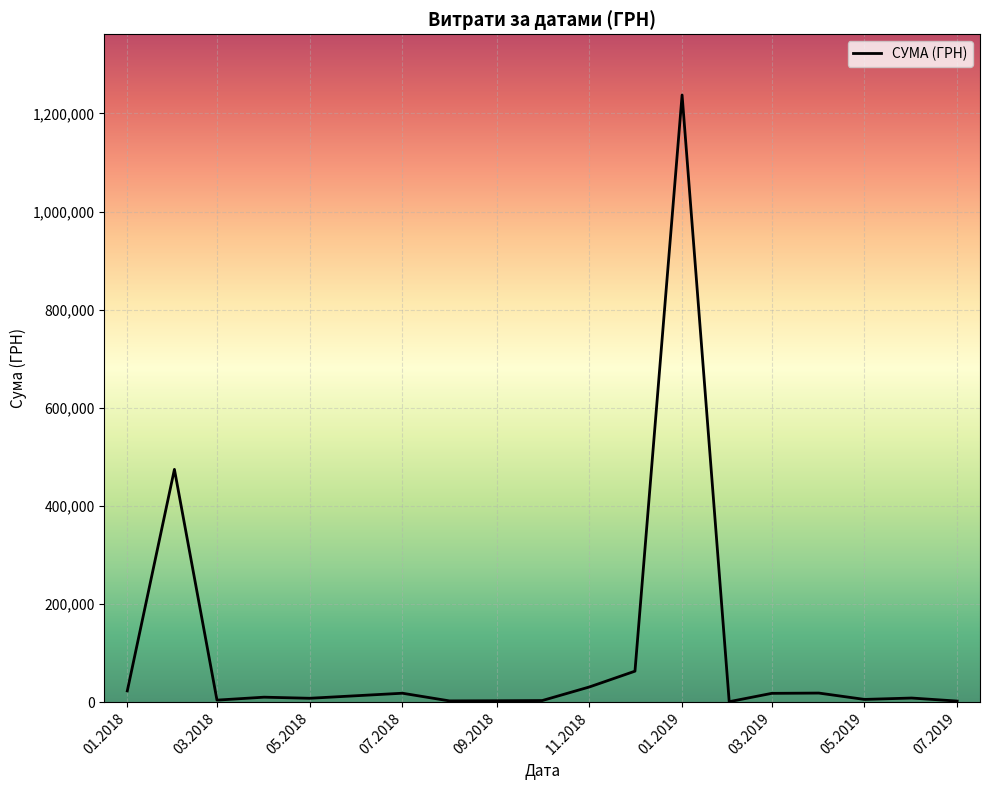

What is the maximum value shown in the chart?

1237686.2